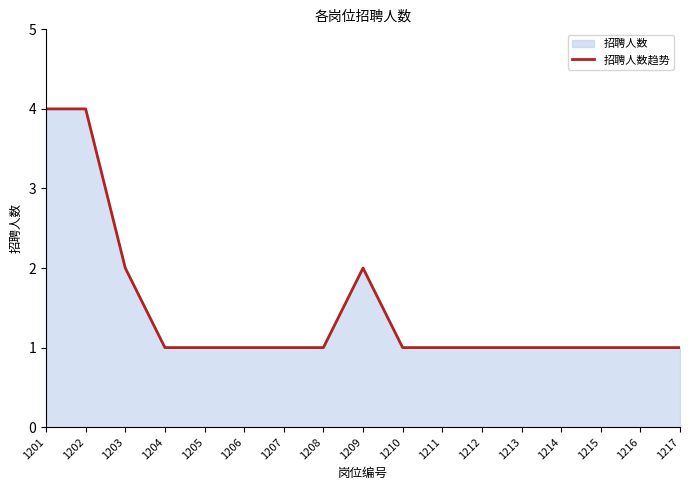

Reading left to right, what are all the values shown in this chart?

1201=4	1202=4	1203=2	1204=1	1205=1	1206=1	1207=1	1208=1	1209=2	1210=1	1211=1	1212=1	1213=1	1214=1	1215=1	1216=1	1217=1